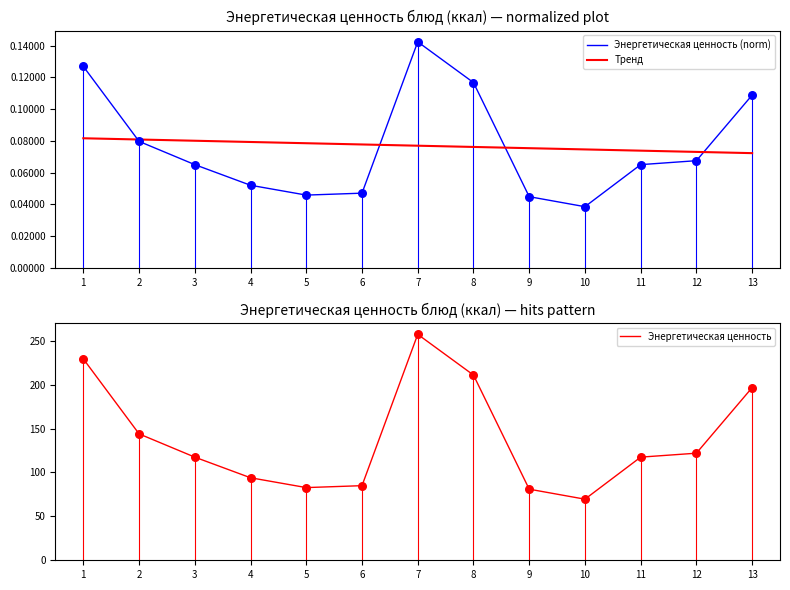

Which series has the largest total across all categories?

Энергетическая ценность